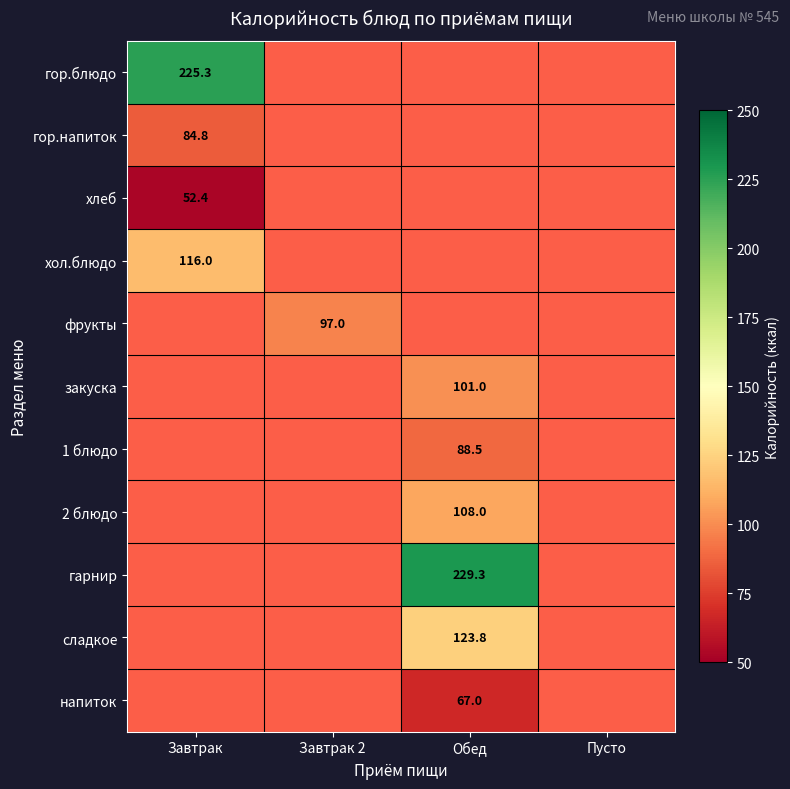

How many data points in фрукты are above 0?

1